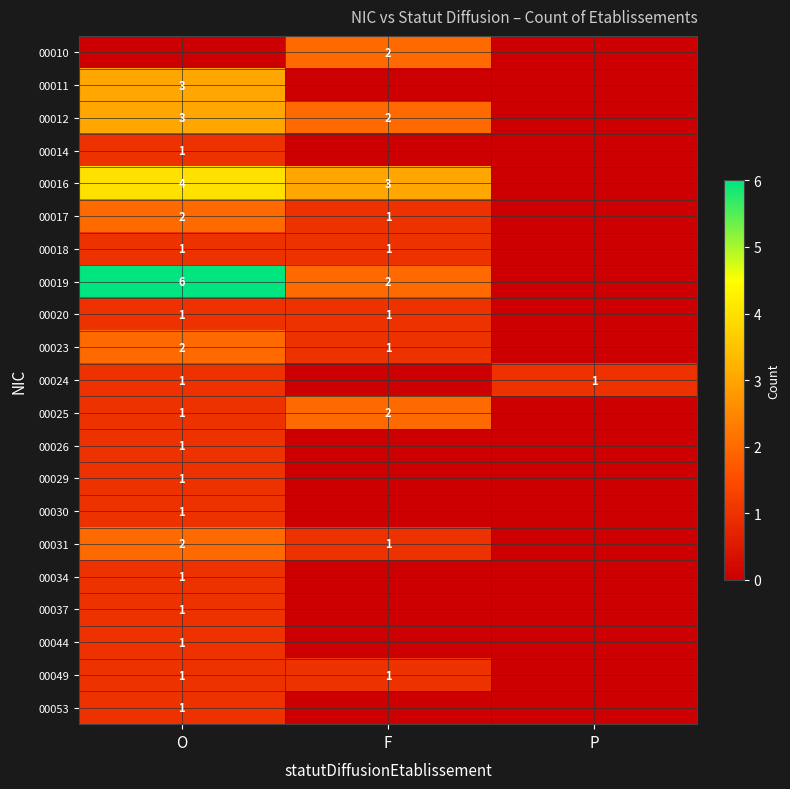

The 00018 series shows 0 at O. True or false?

False